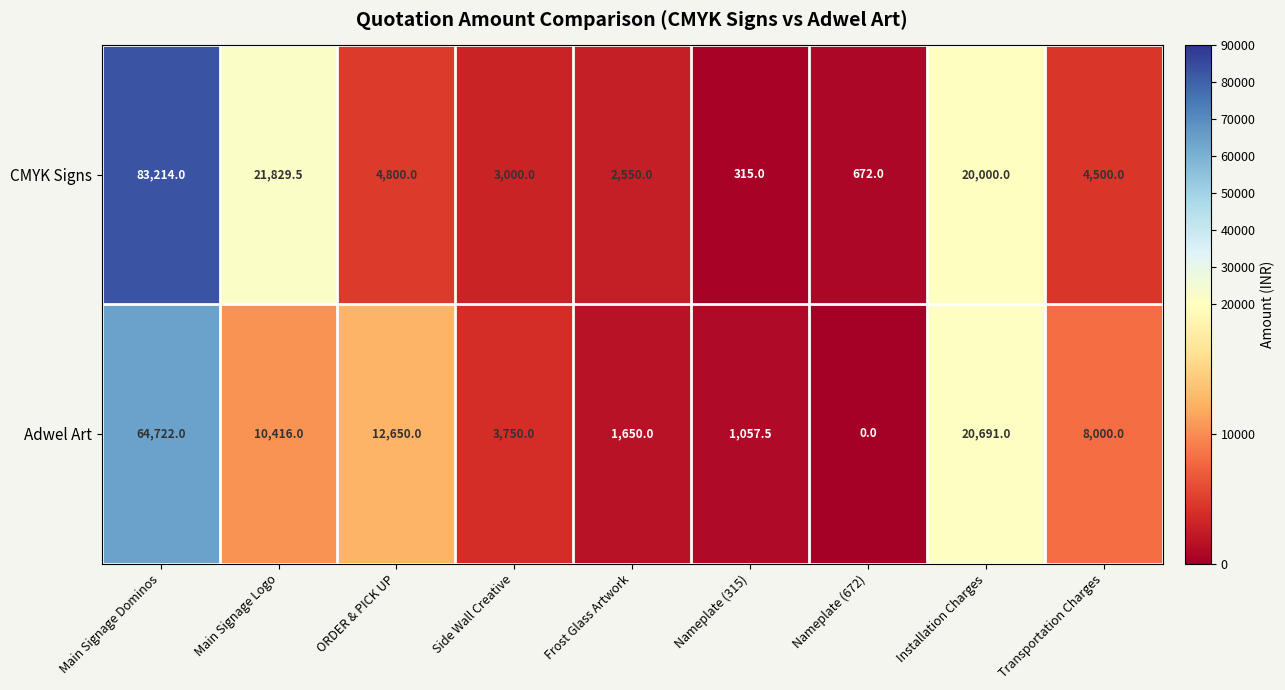

Which series changed the most between Frost Glass Artwork and Transportation Charges?

Adwel Art